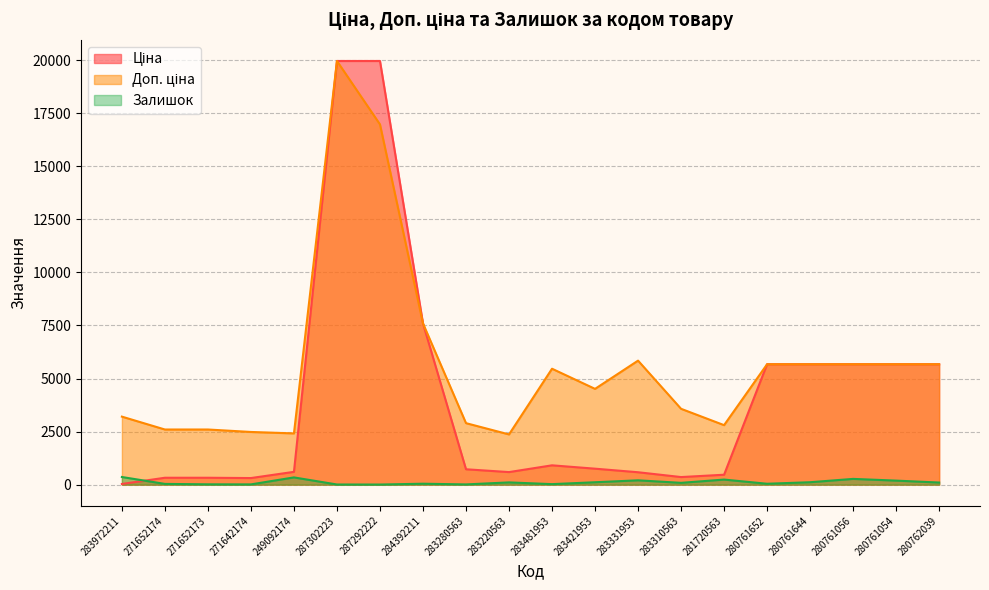

How many lines are shown in the chart?

3